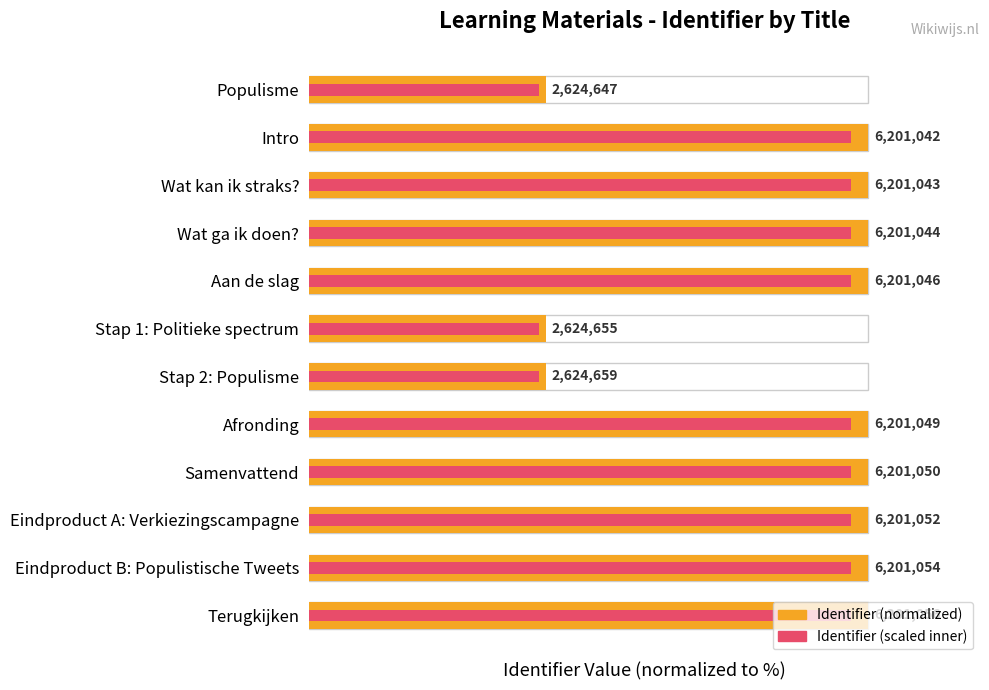

Does the chart contain any negative values?

No